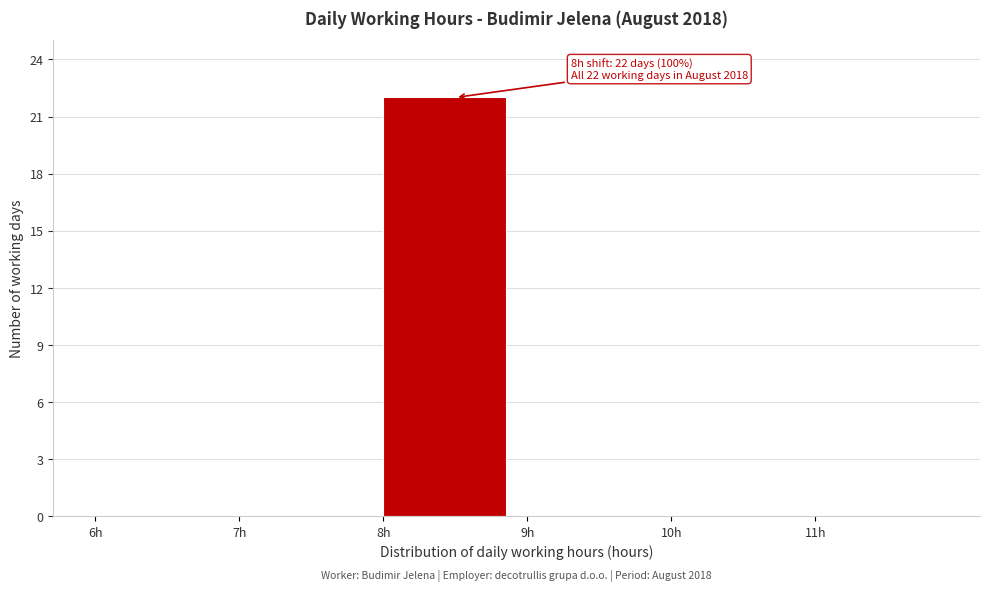

Which range on the x-axis has the tallest bar?

8 to 9